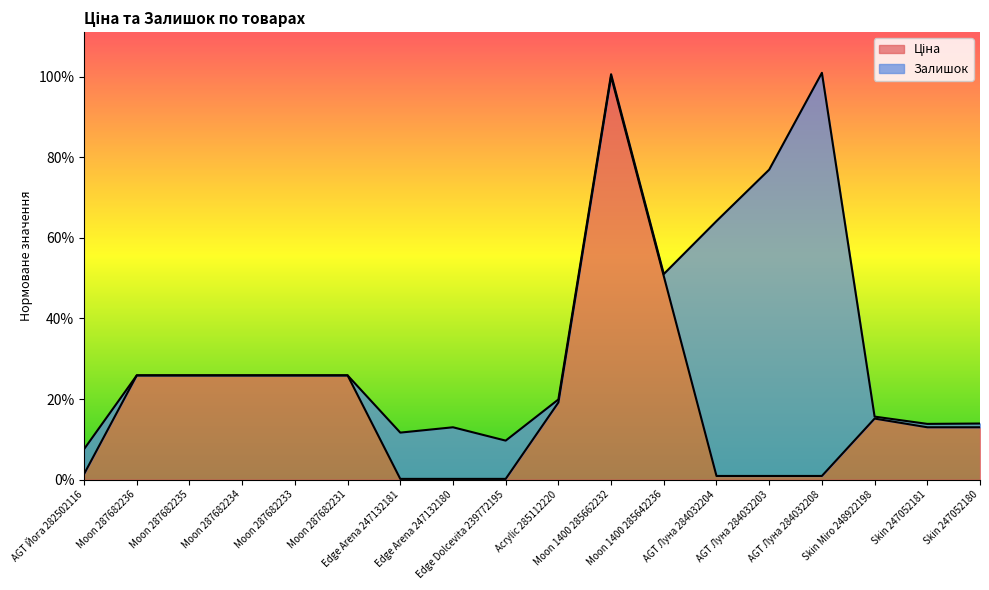

Does the chart display data point markers on the line(s)?

No